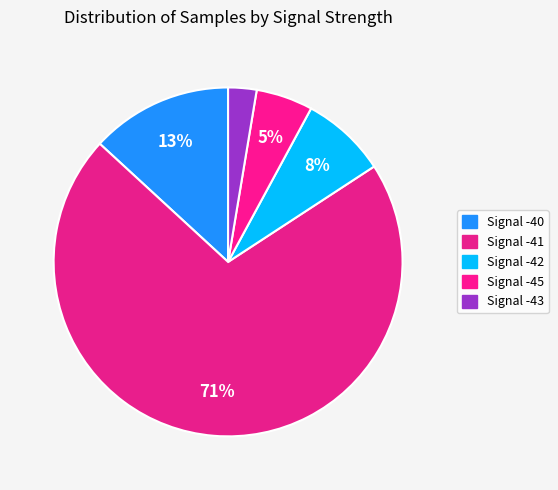

Is the sum of Signal -45 and Signal -40 greater than half?

No